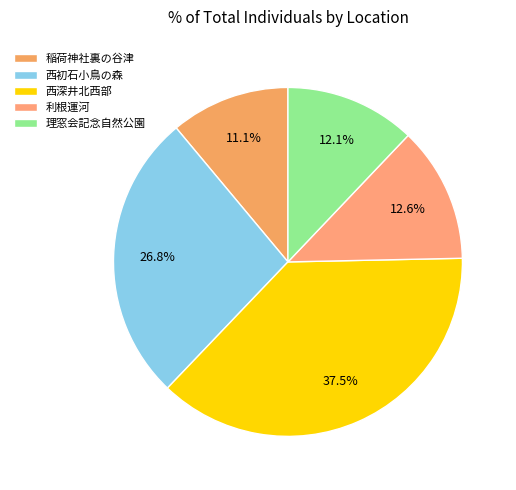

Is there any slice that represents more than half of the pie?

No